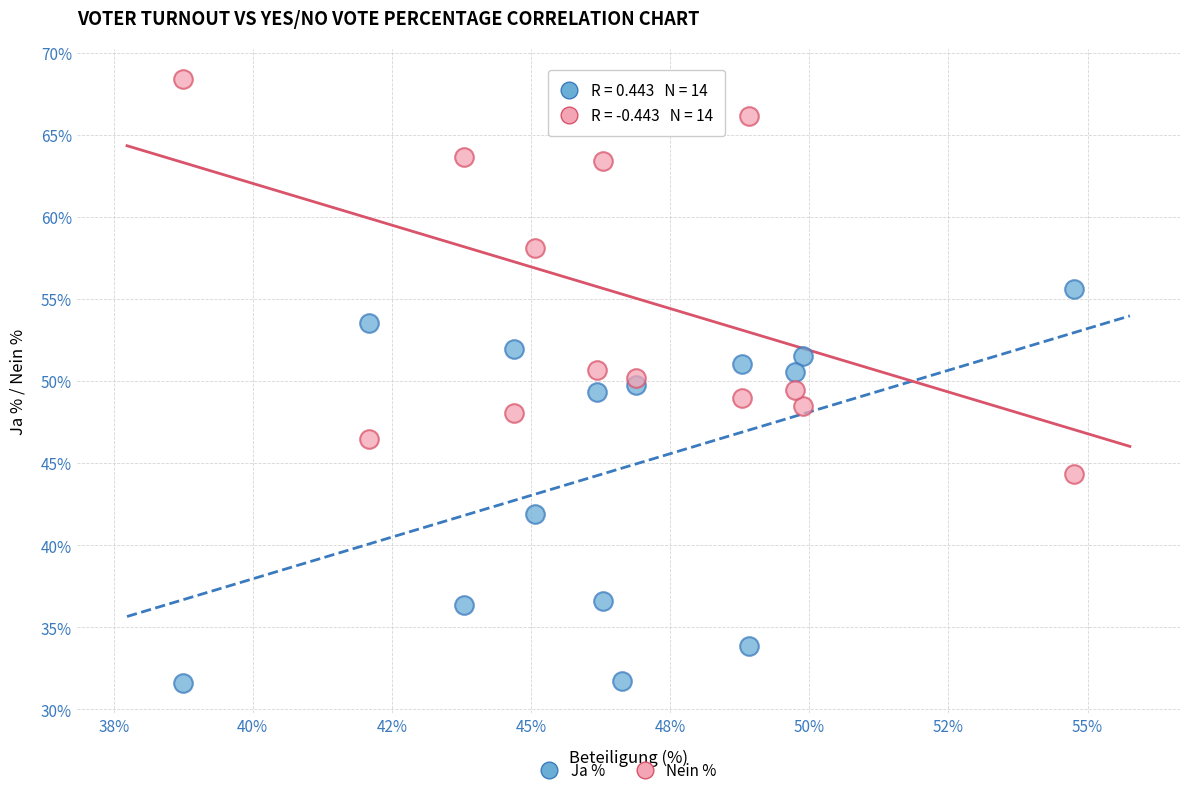

Across all data points, what is the range of X values (max minus min)?

16.0